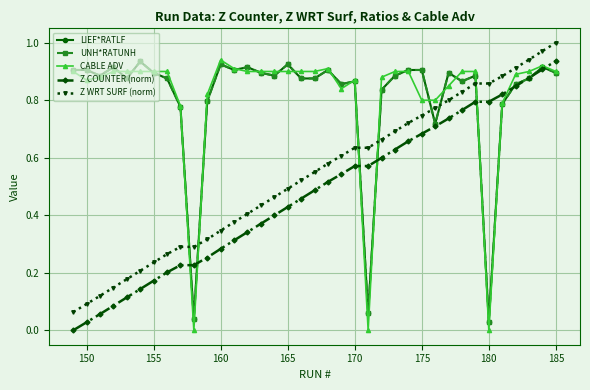

Is this an area chart (filled region under the line)?

No